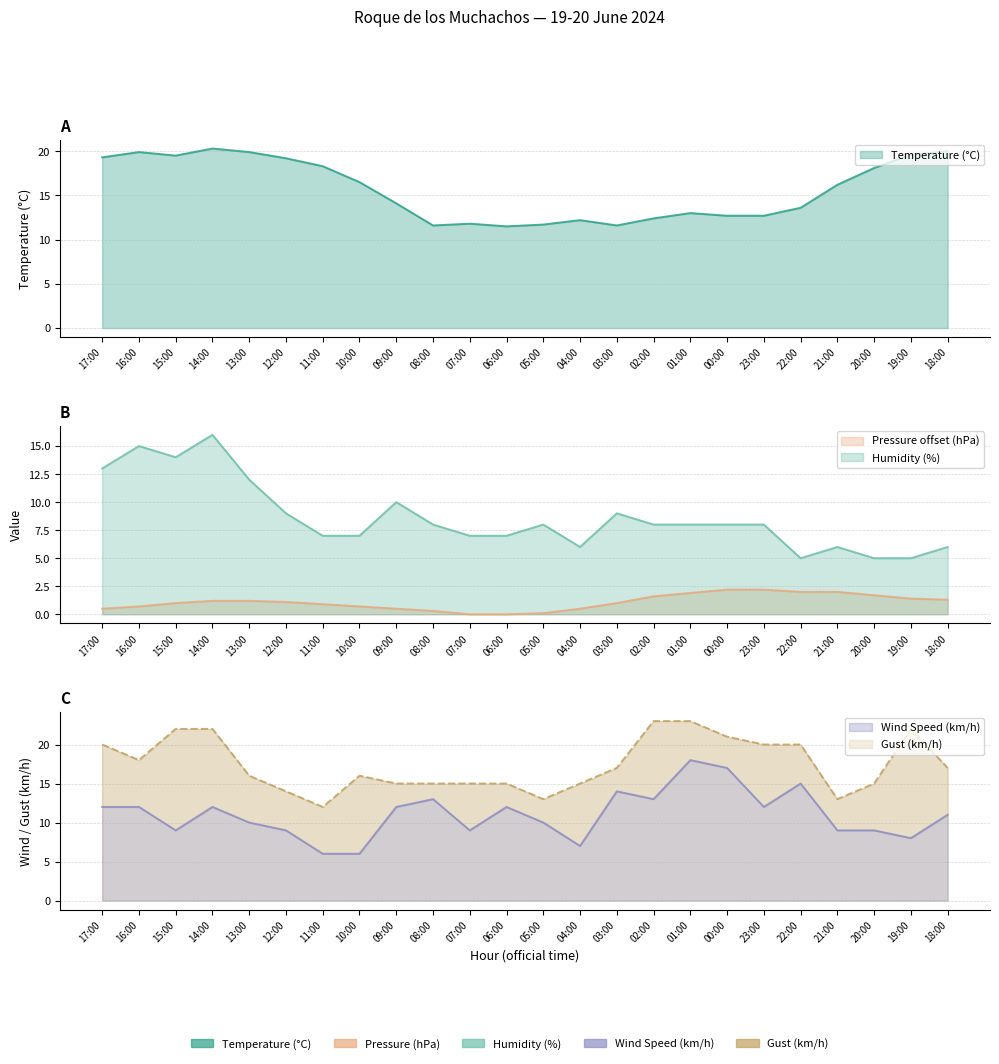

The value of Gust (km/h) at 08:00 is 15.0. True or false?

True